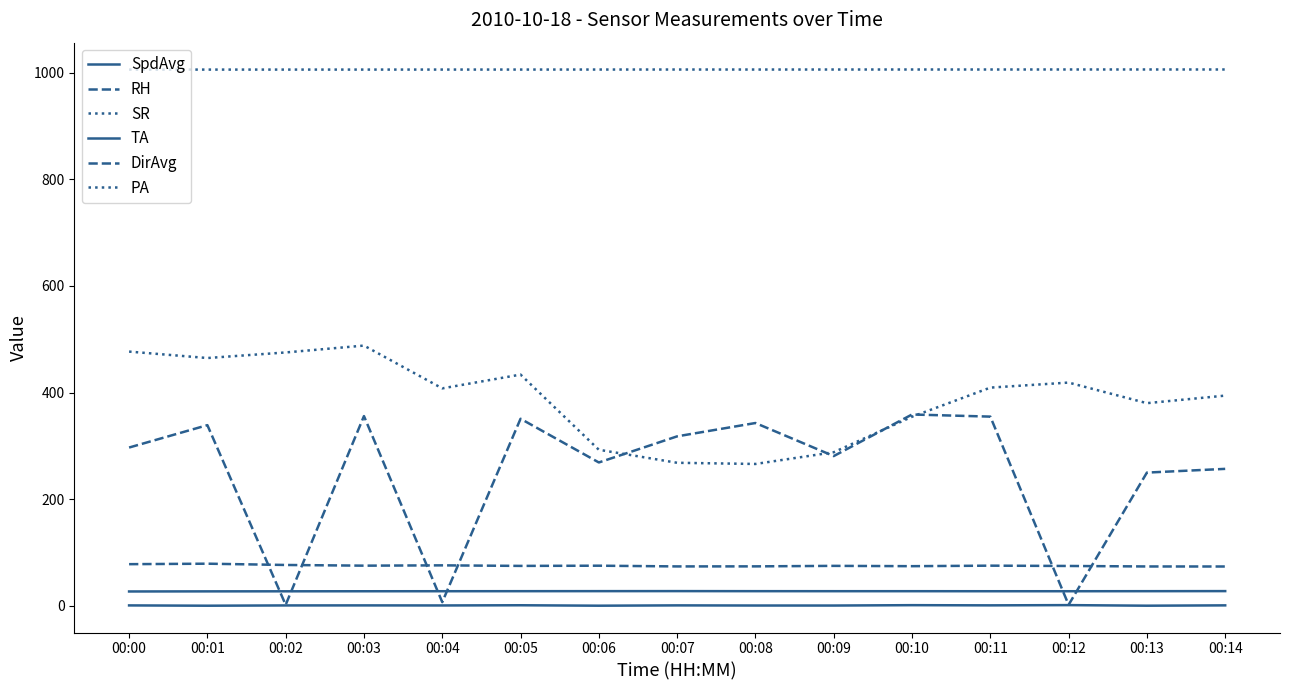

Which series has the largest range (max minus min)?

DirAvg